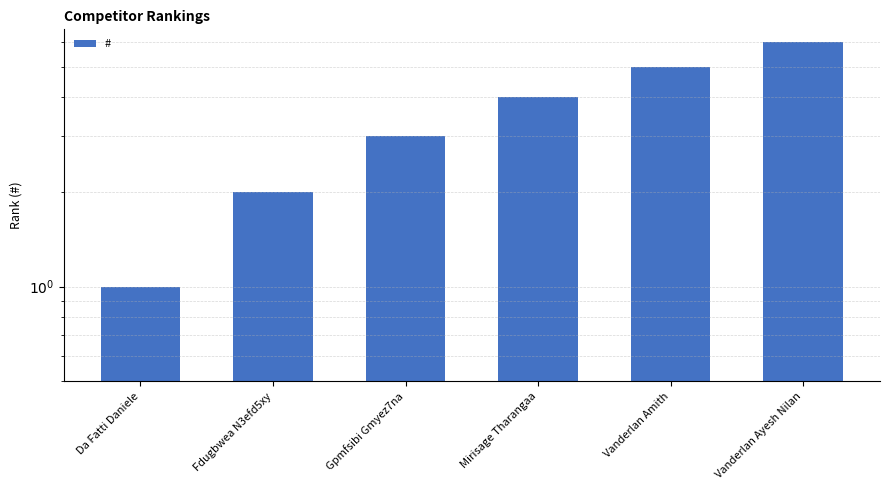

What is the approximate value at Mirisage Tharangaa?

4